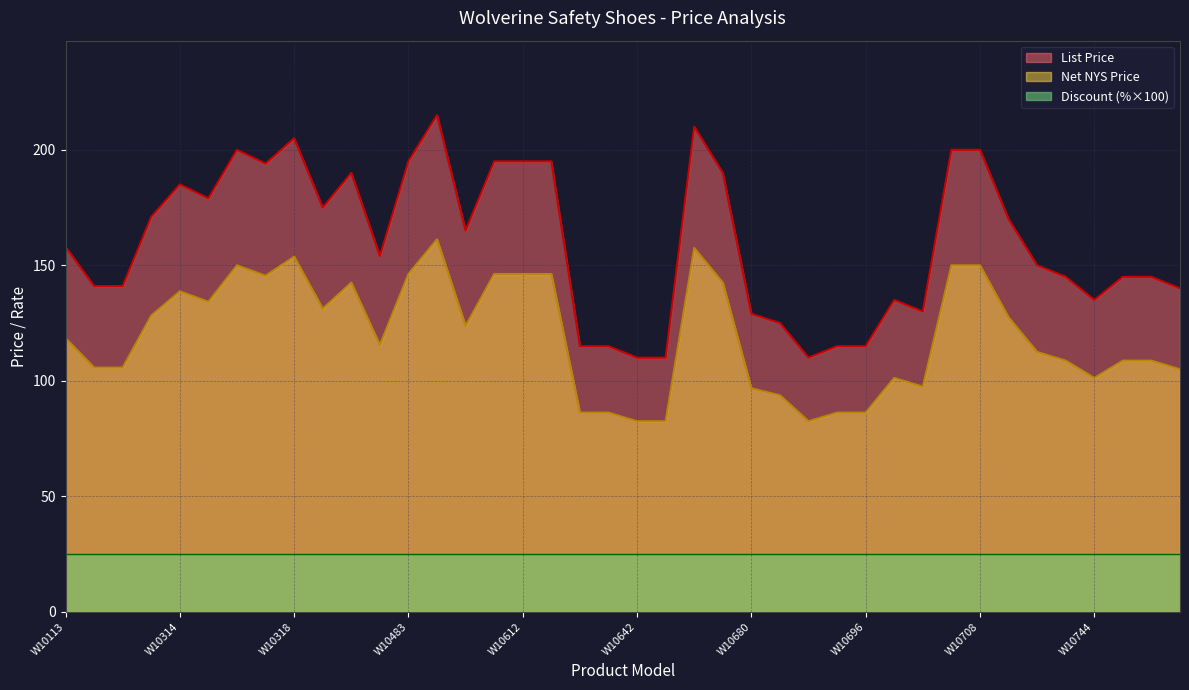

The List Price series shows 130.0 at W10704. True or false?

True